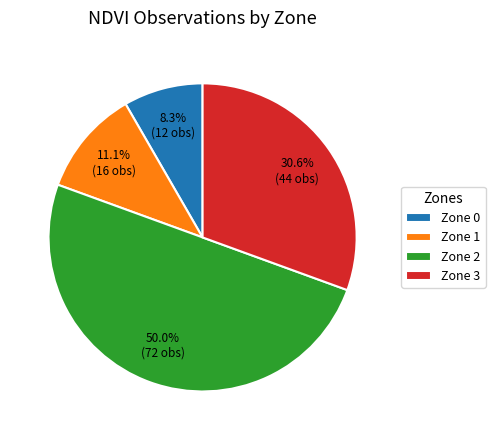

What is the ratio of the value at Zone 1 to the value at Zone 3?

0.4